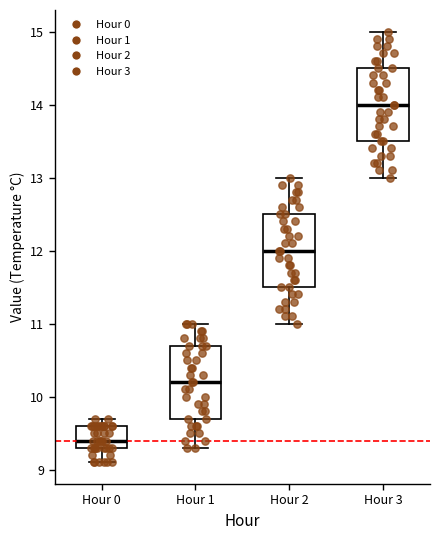

Where does the lower whisker of the box for Hour 0 end on the y-axis? The values are not printed on the chart, so give them approximately, as read against the axis.

9.1